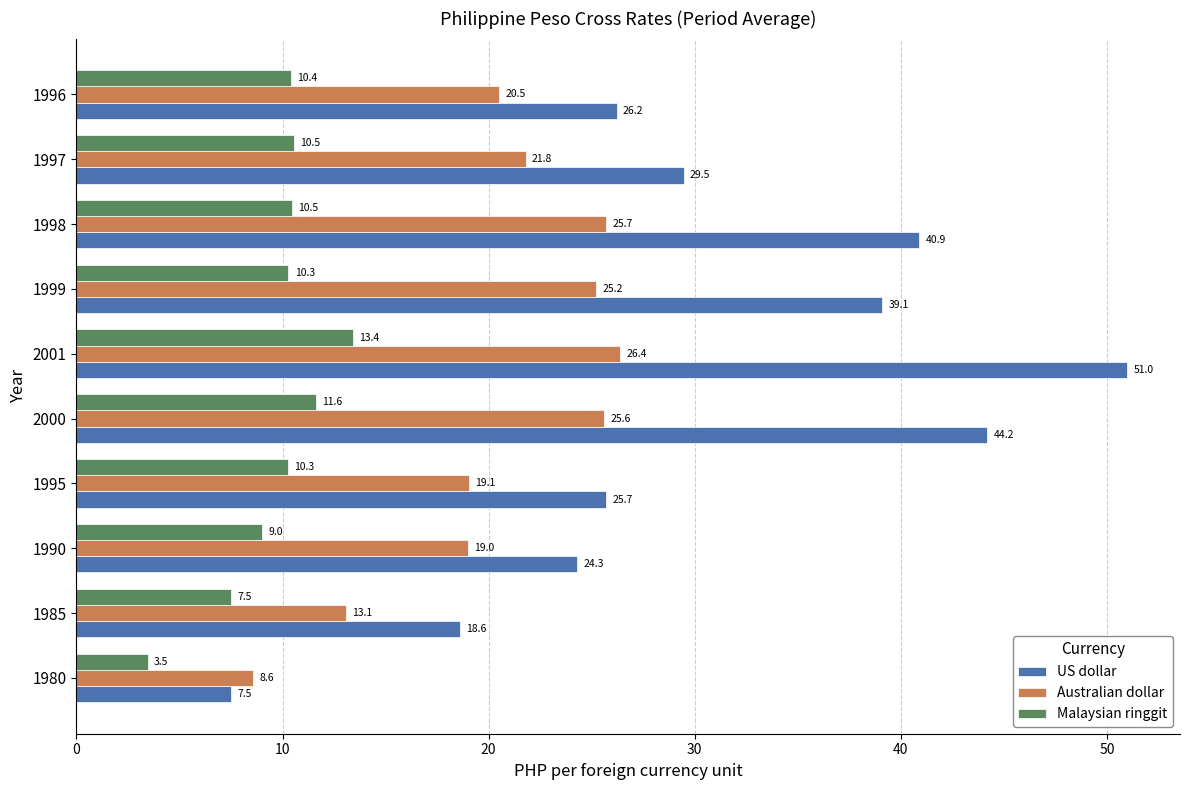

Rank the categories by US dollar value from highest to lowest.

2001, 2000, 1998, 1999, 1997, 1996, 1995, 1990, 1985, 1980